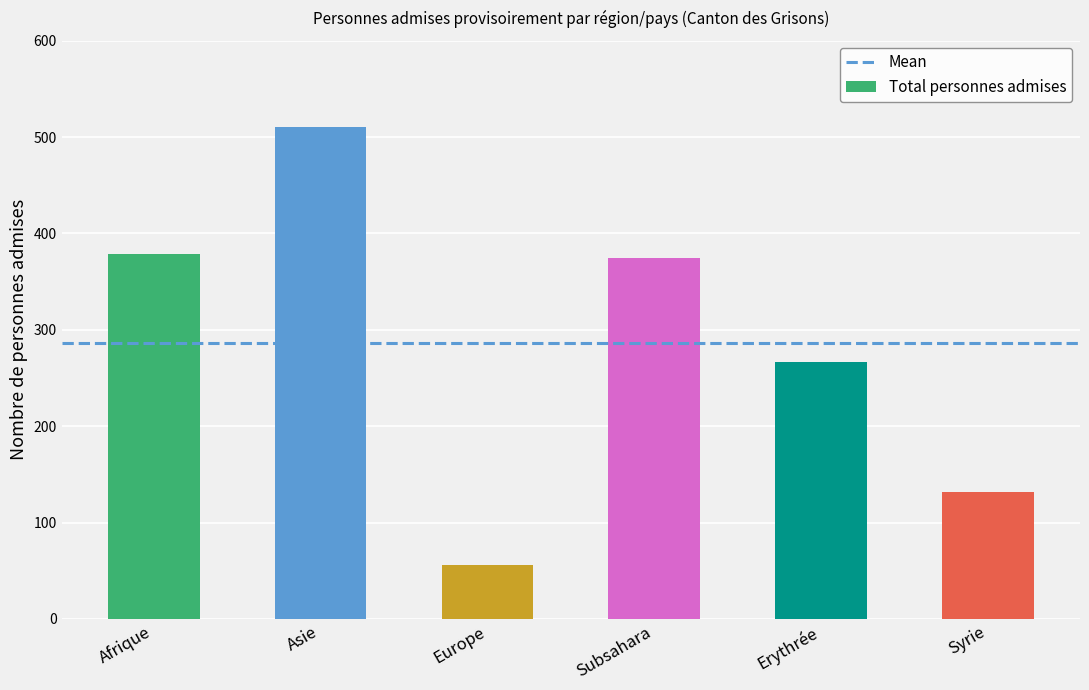

Where does the data first go above 375?

Afrique